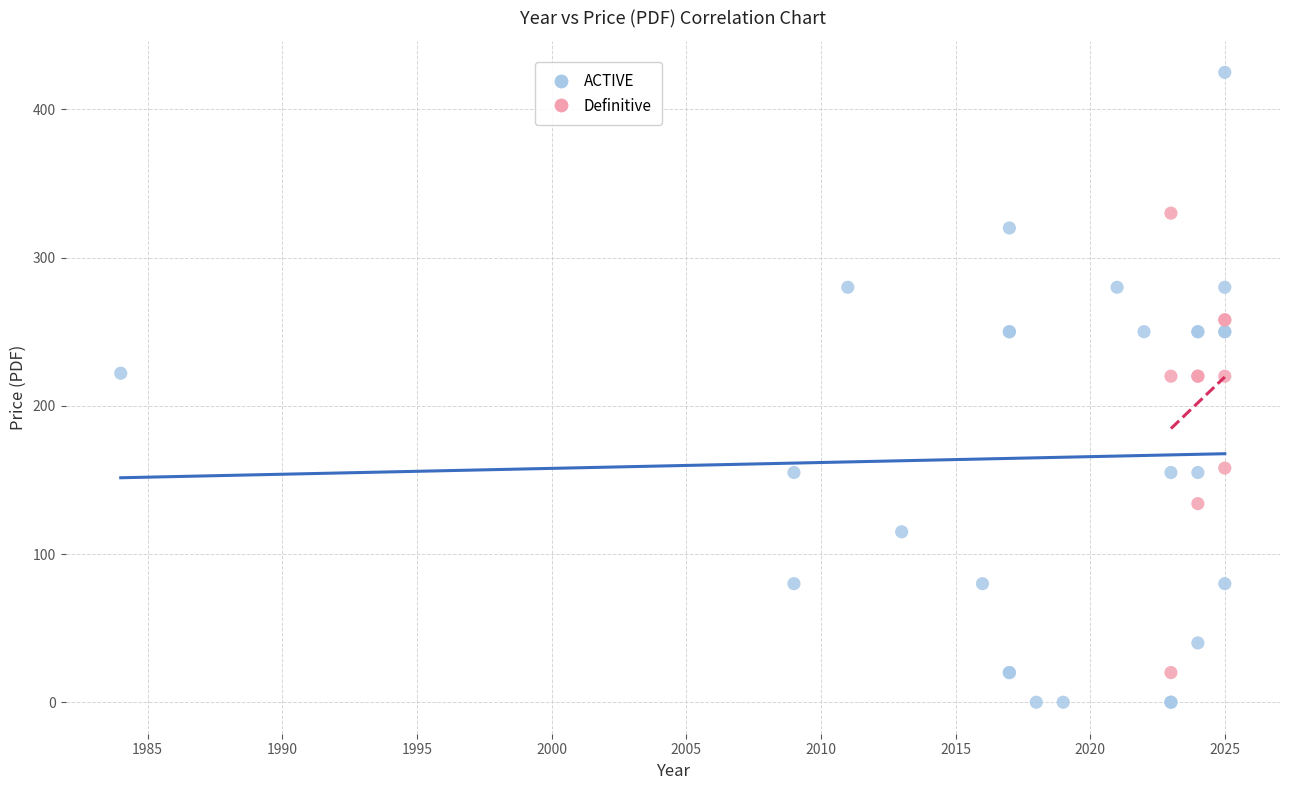

Which series reaches the minimum Y coordinate?

ACTIVE